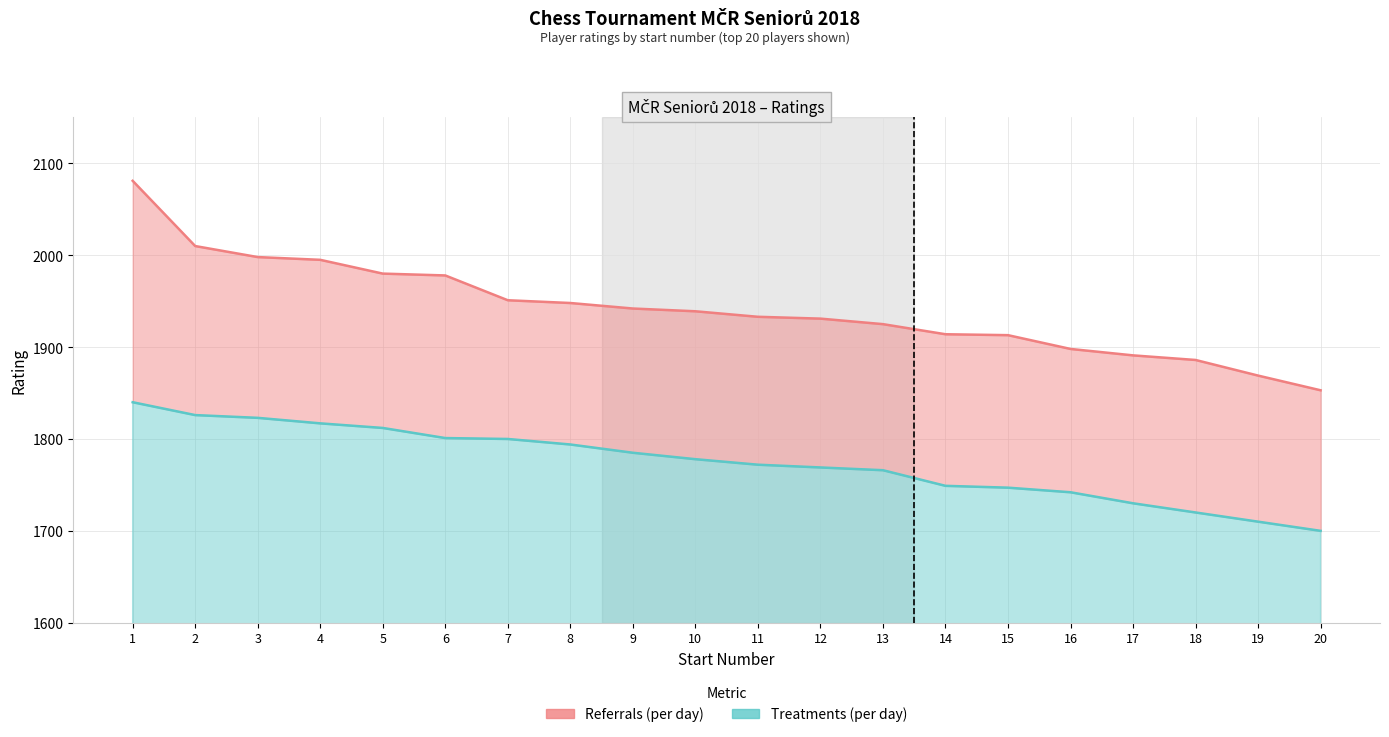

Reading left to right, extract all data points from this chart.

Referrals (per day): 2081	2010	1998	1995	1980	1978	1951	1948	1942	1939	1933	1931	1925	1914	1913	1898	1891	1886	1869	1853
Treatments (per day): 1840	1826	1823	1817	1812	1801	1800	1794	1785	1778	1772	1769	1766	1749	1747	1742	1730	1720	1710	1700